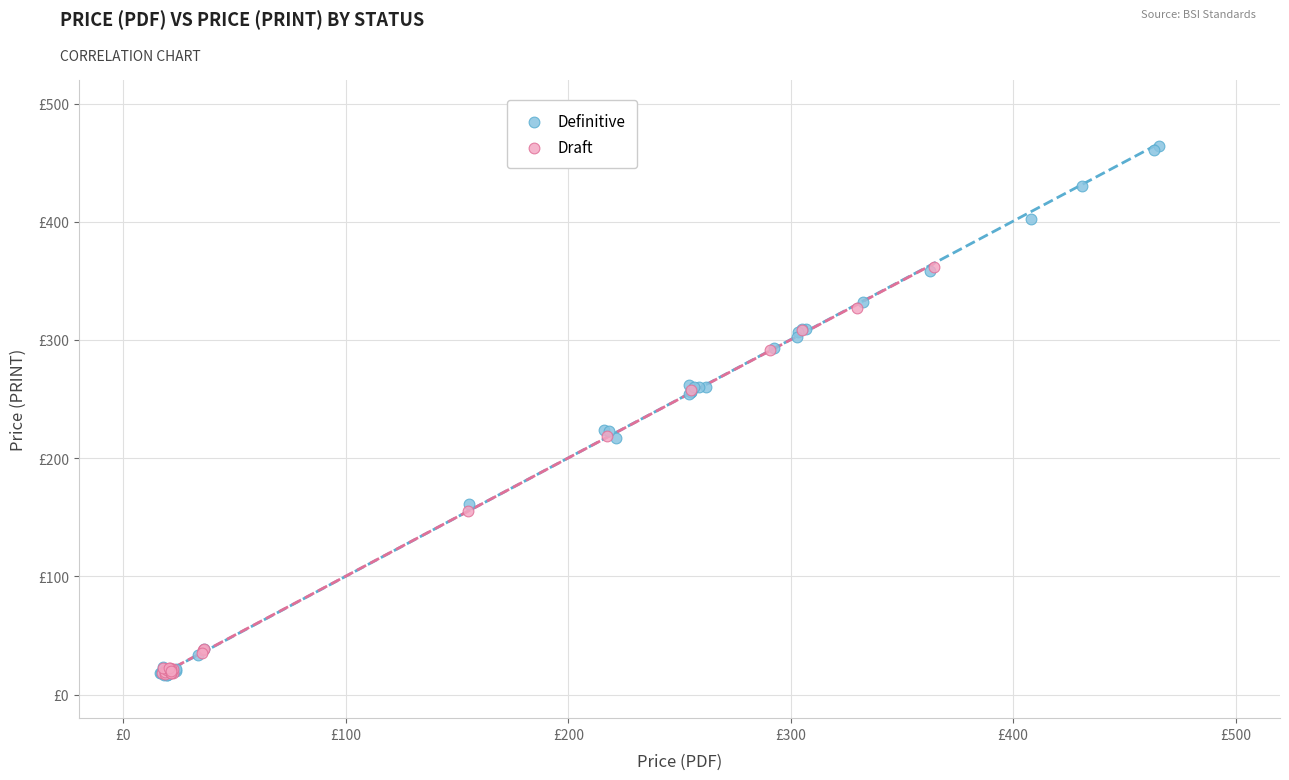

What are all the series names shown in the legend?

Definitive, Draft